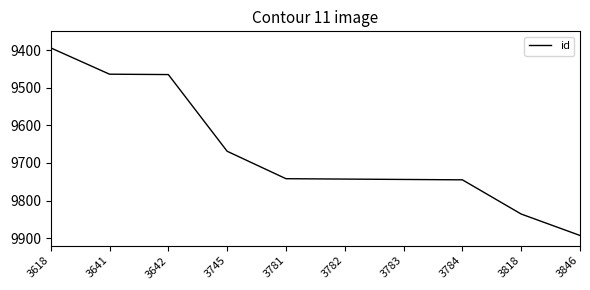

What is the difference between the values at 3783 and 3618?

350